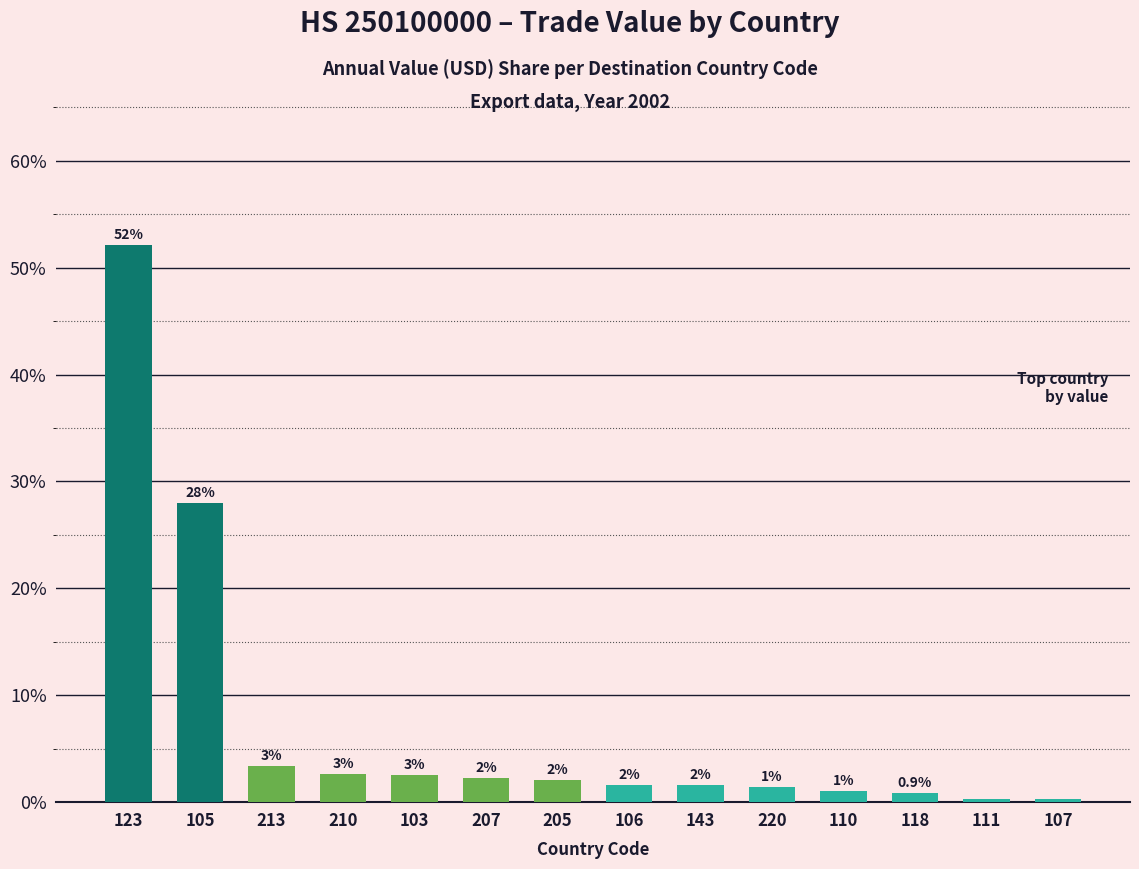

What position from the right is 105?

13